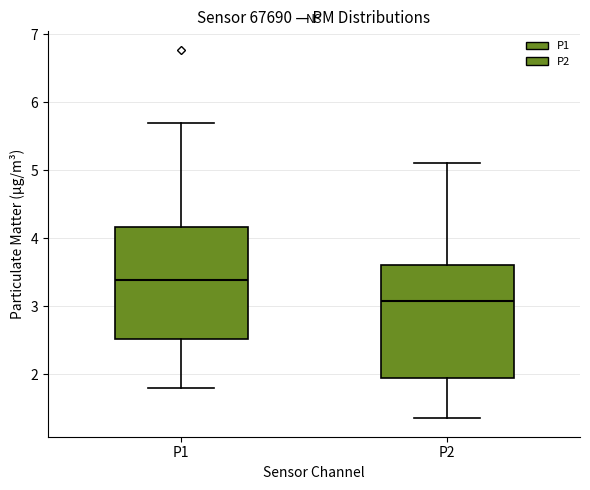

Where is the upper edge of the box for P2 on the y-axis? The values are not printed on the chart, so give them approximately, as read against the axis.

3.6